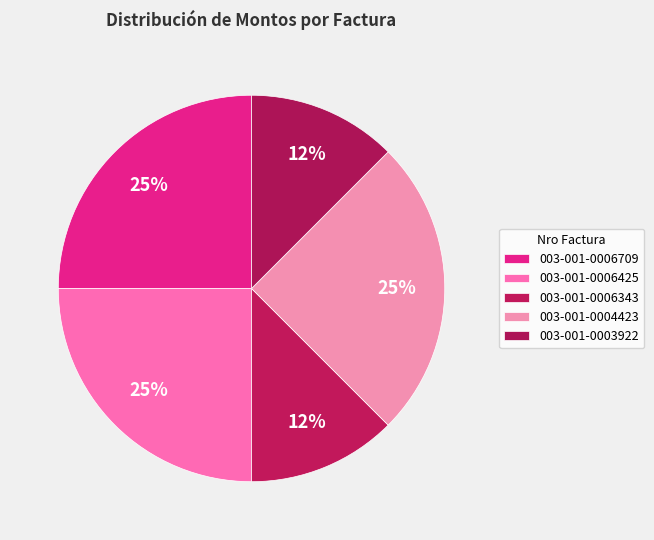

Count the number of slices in the pie.

5